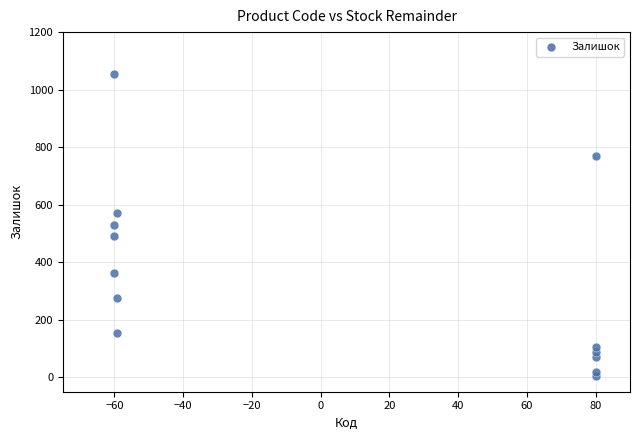

What is the range of Y values (max minus min)?

1050